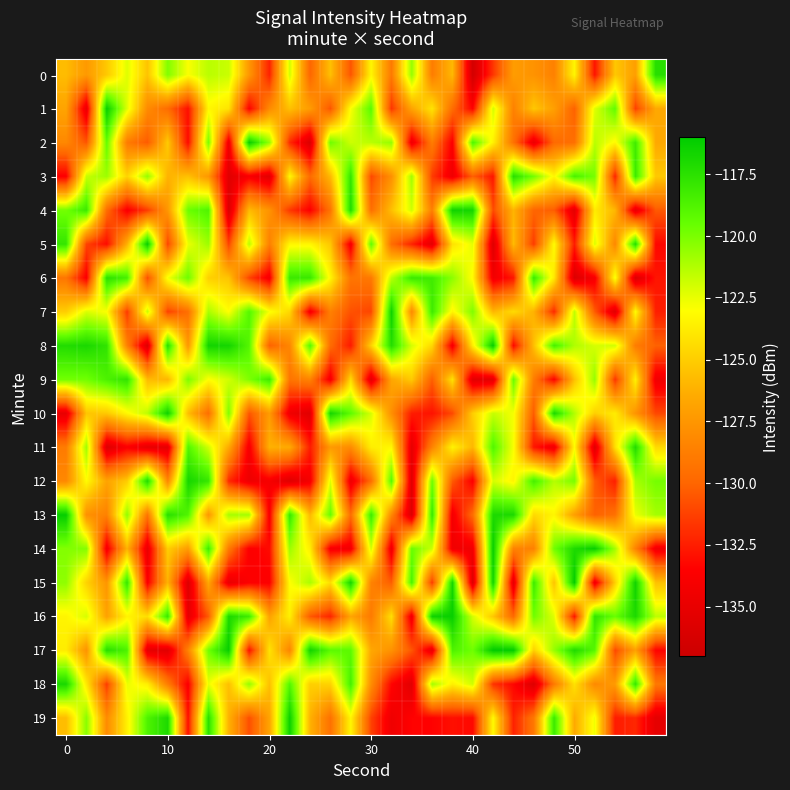

How many categories are shown in the chart?

30